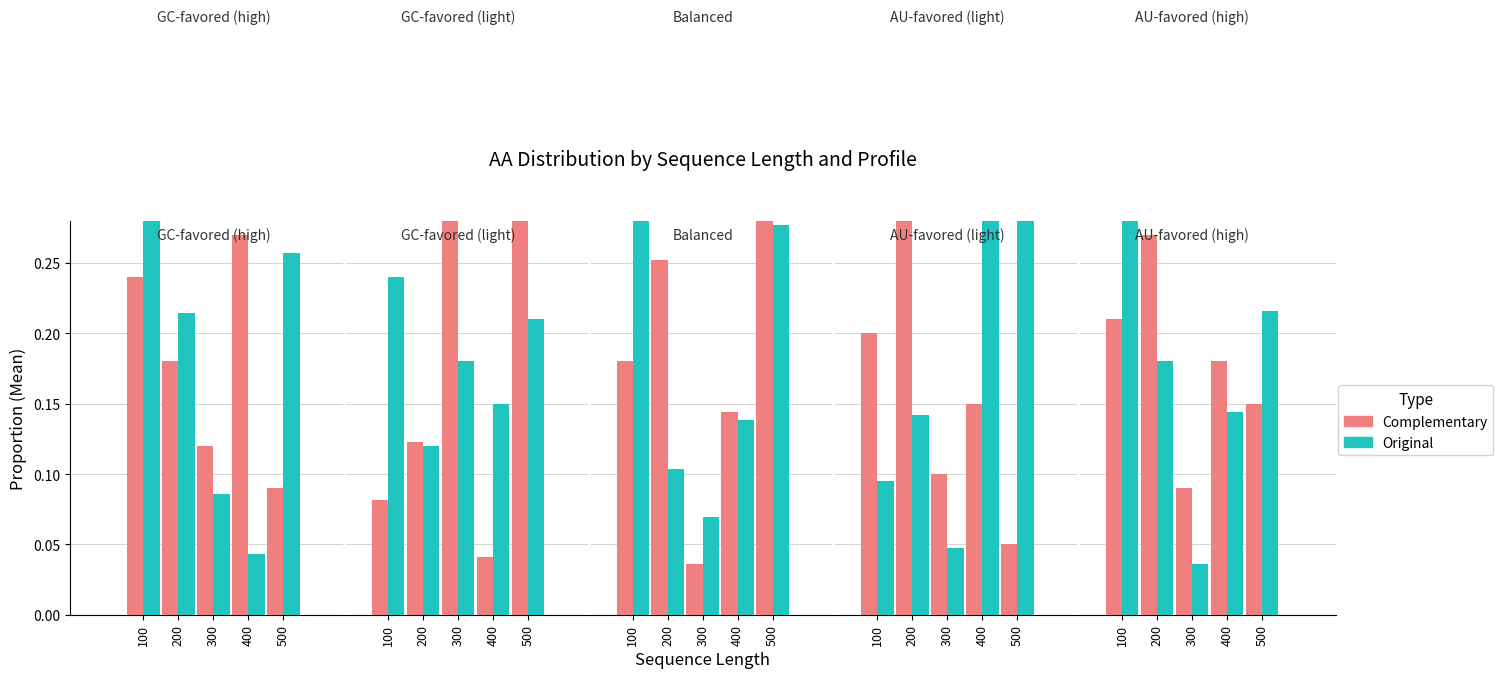

What is the value of the Original bar at the 1st from the left?

0.3